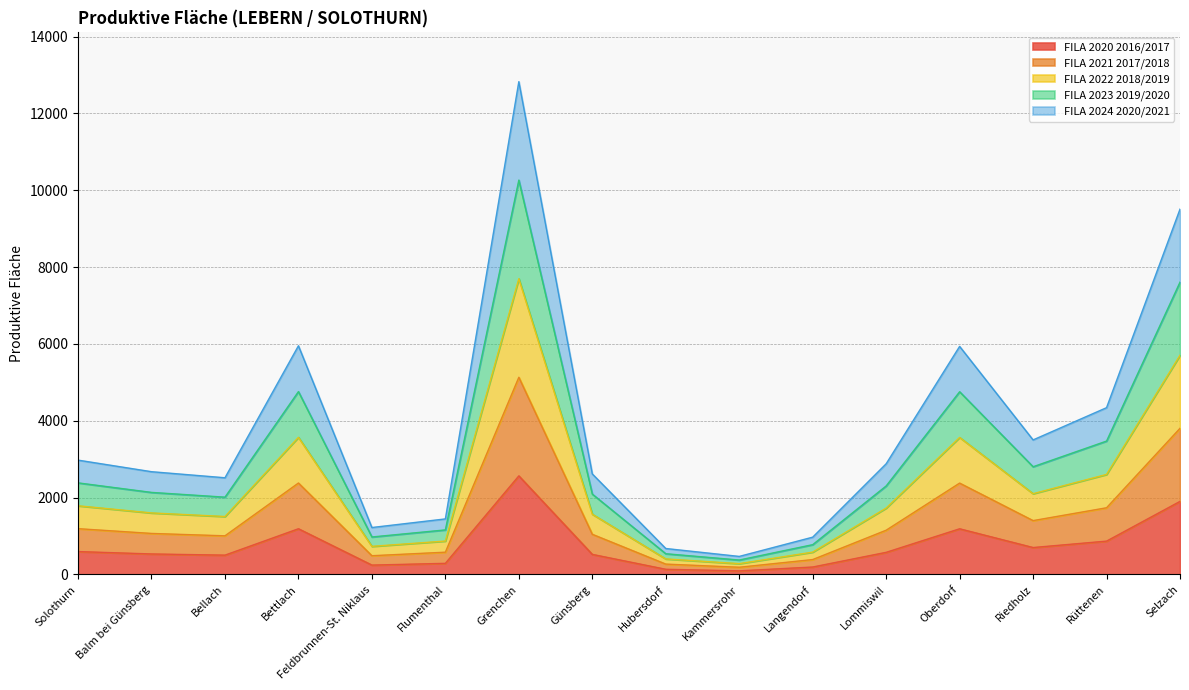

Rank the series by their maximum value, from highest to lowest.

FILA 2024 2020/2021, FILA 2023 2019/2020, FILA 2022 2018/2019, FILA 2021 2017/2018, FILA 2020 2016/2017